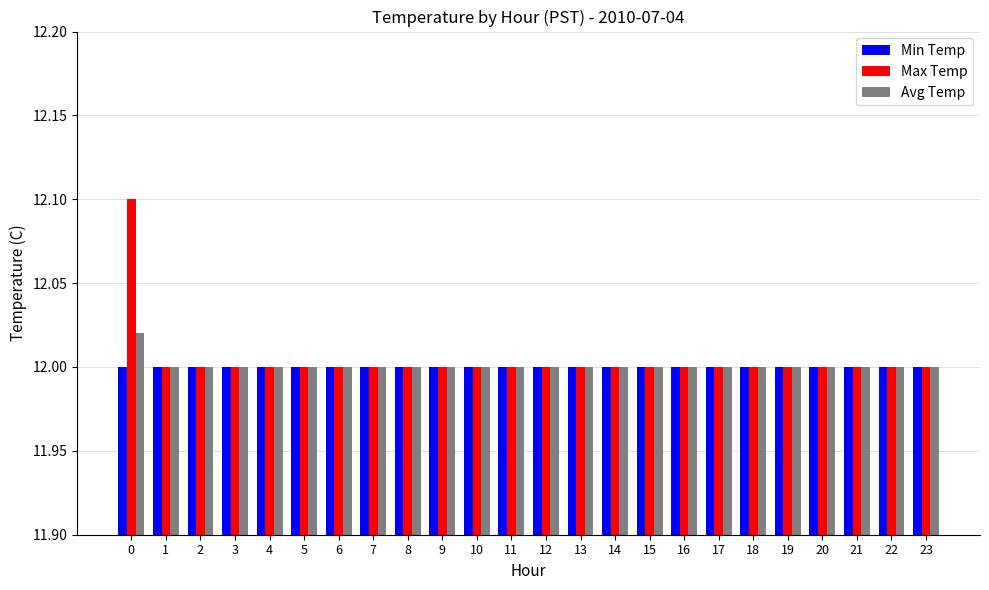

Count the number of data series in this chart.

3